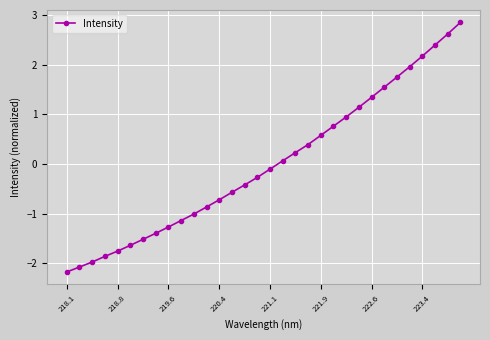

What is the difference between the maximum and second lowest values?

4.9